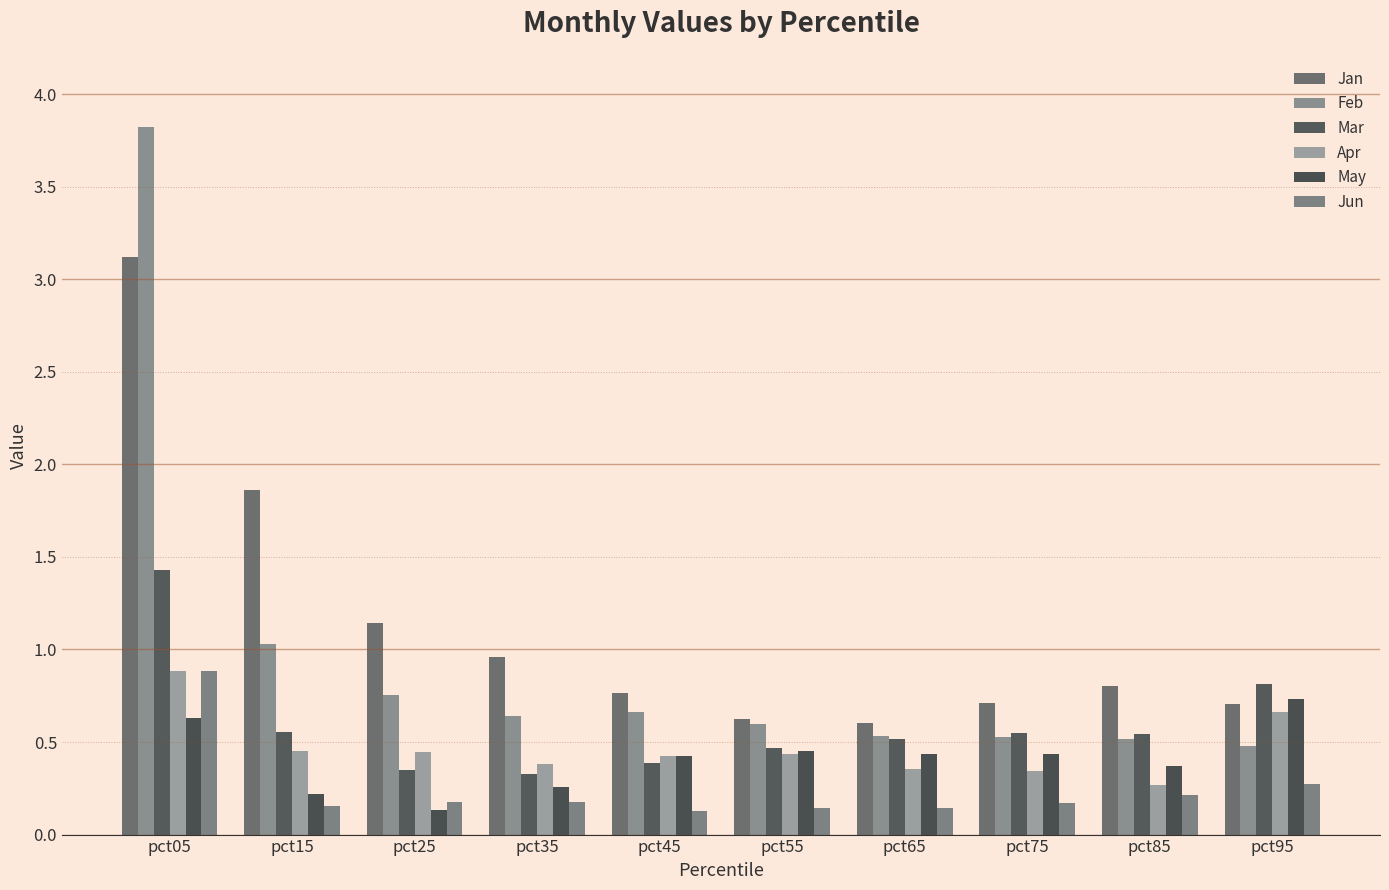

Which category has the lowest value across all series?

pct45